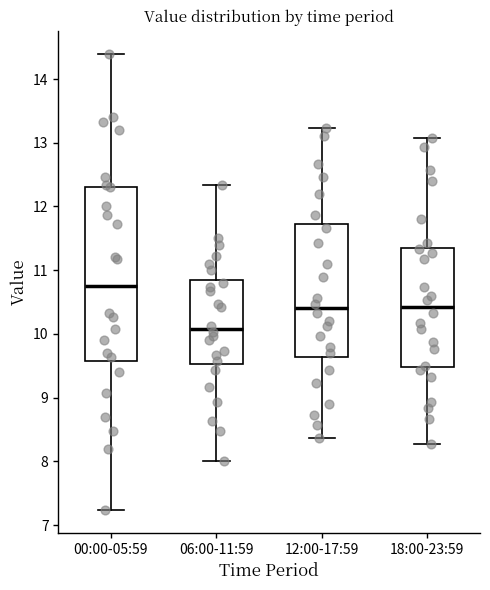

Reading left to right, transcribe this box plot: for each box, give where its median line is, the range the box spans, and where its two whiskers end, as read against the y-axis. The values are not printed on the chart, so give them approximately, as read against the axis.

00:00-05:59: median 10.8, box 9.6 to 12.3, whiskers 7.2 to 14.4
06:00-11:59: median 10.1, box 9.5 to 10.9, whiskers 8.0 to 12.3
12:00-17:59: median 10.4, box 9.6 to 11.7, whiskers 8.4 to 13.2
18:00-23:59: median 10.4, box 9.5 to 11.4, whiskers 8.3 to 13.1